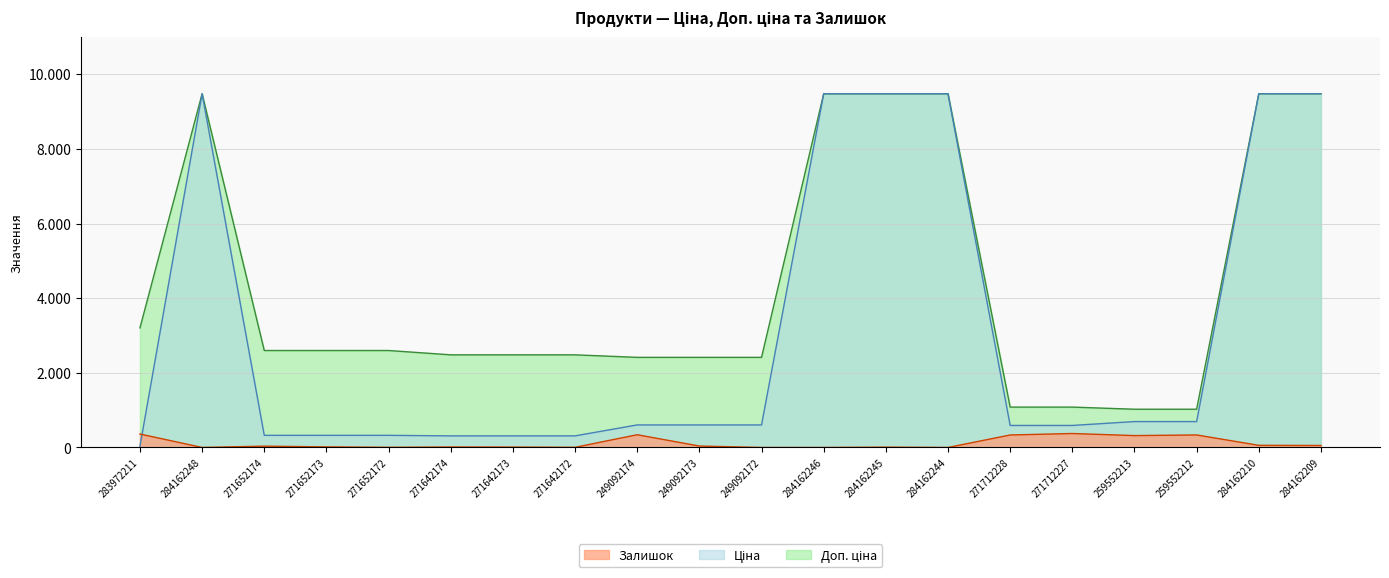

At how many categories does at least one series exceed 1499?

16